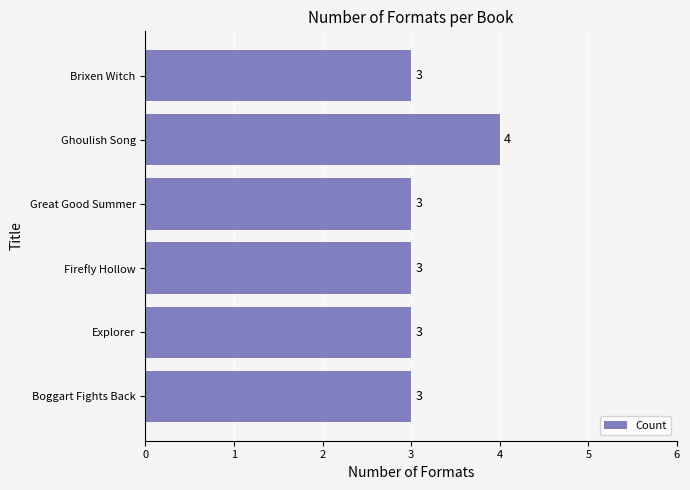

Approximately how many times larger is the value at Boggart Fights Back compared to Firefly Hollow?

1.0